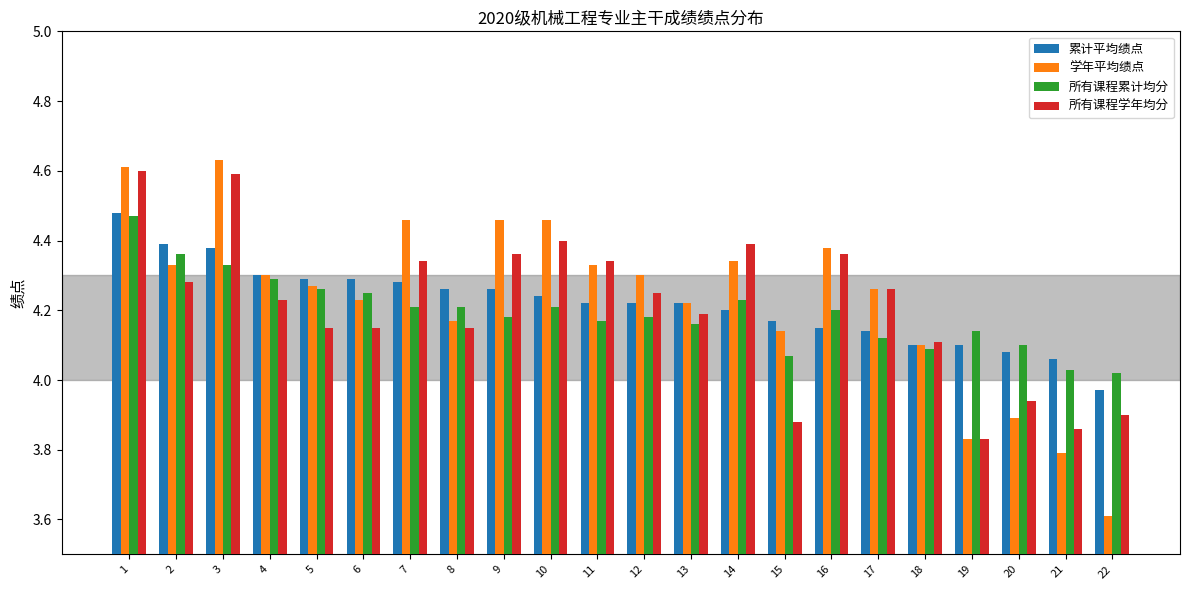

What is the minimum value shown in the chart?

3.6